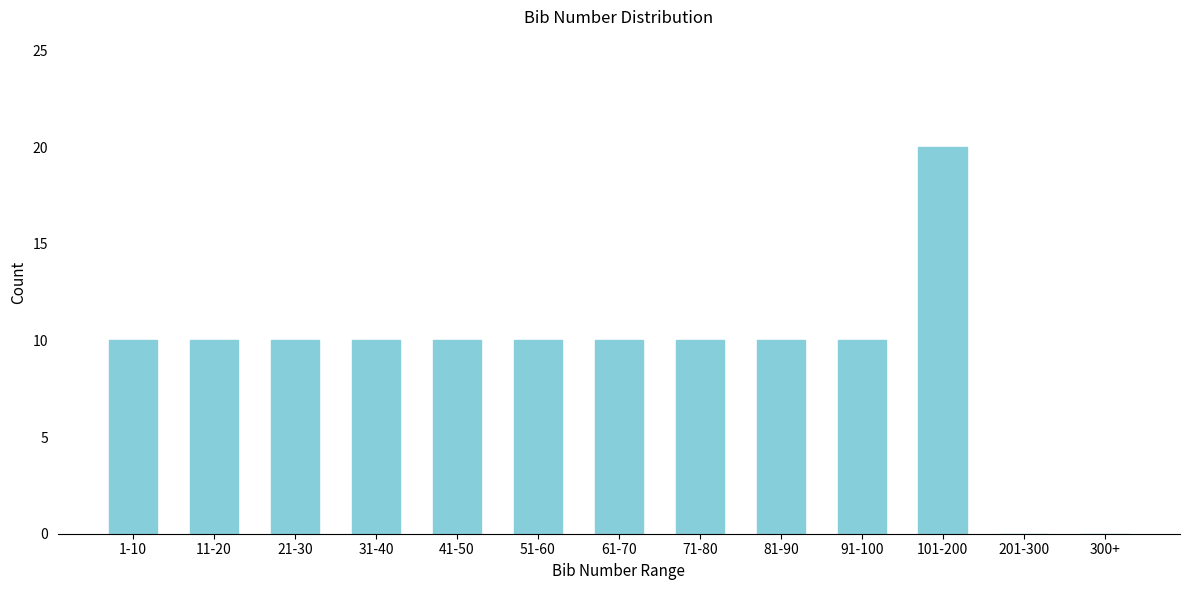

Reading left to right, what are all the values shown in this chart?

1-10=10	11-20=10	21-30=10	31-40=10	41-50=10	51-60=10	61-70=10	71-80=10	81-90=10	91-100=10	101-200=20	201-300=0	300+=0